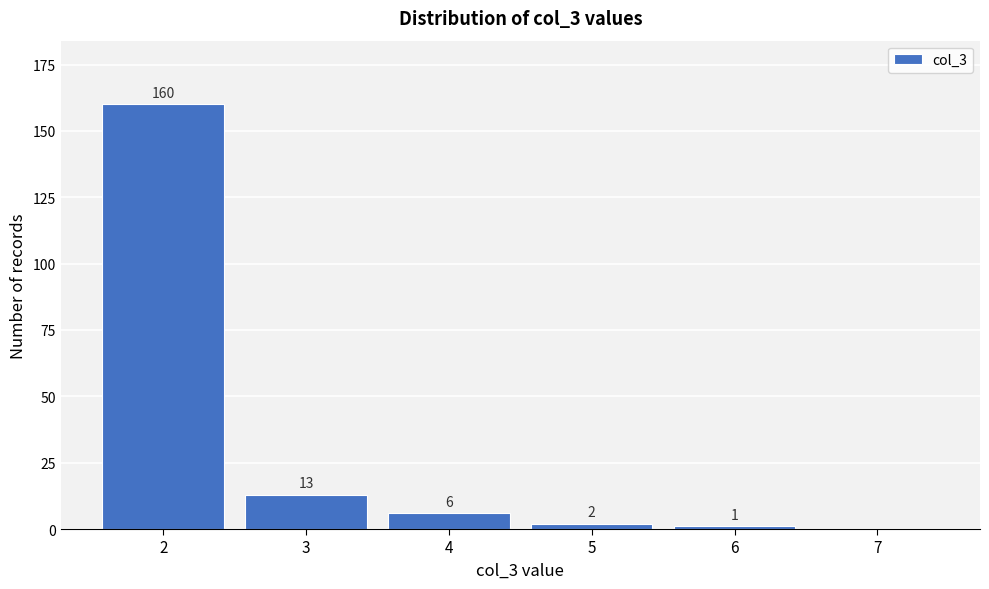

Reading left to right, what are all the values shown in this chart?

2=160	3=13	4=6	5=2	6=1	7=0